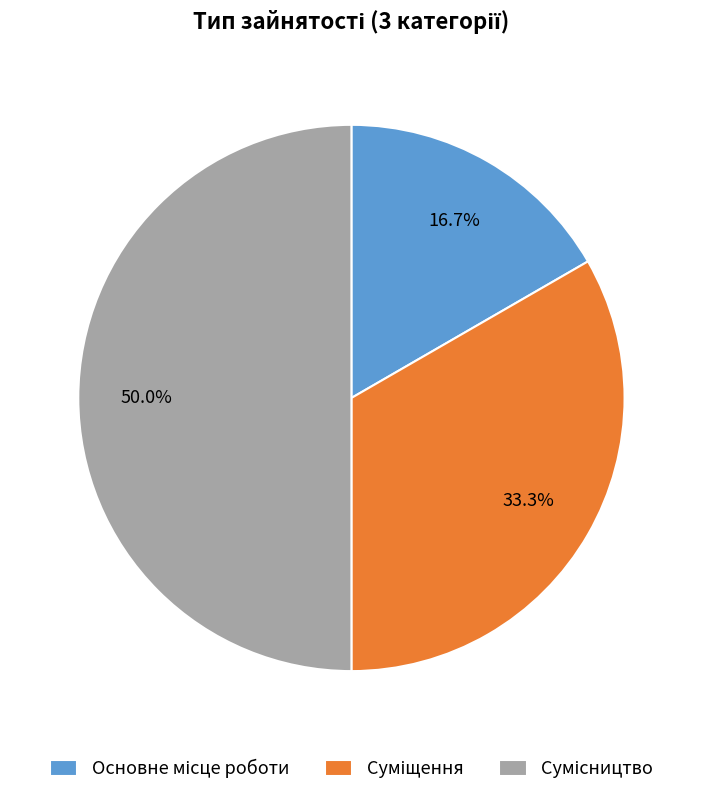

To the nearest percent, what is the combined percentage of Сумісництво and Суміщення?

83%